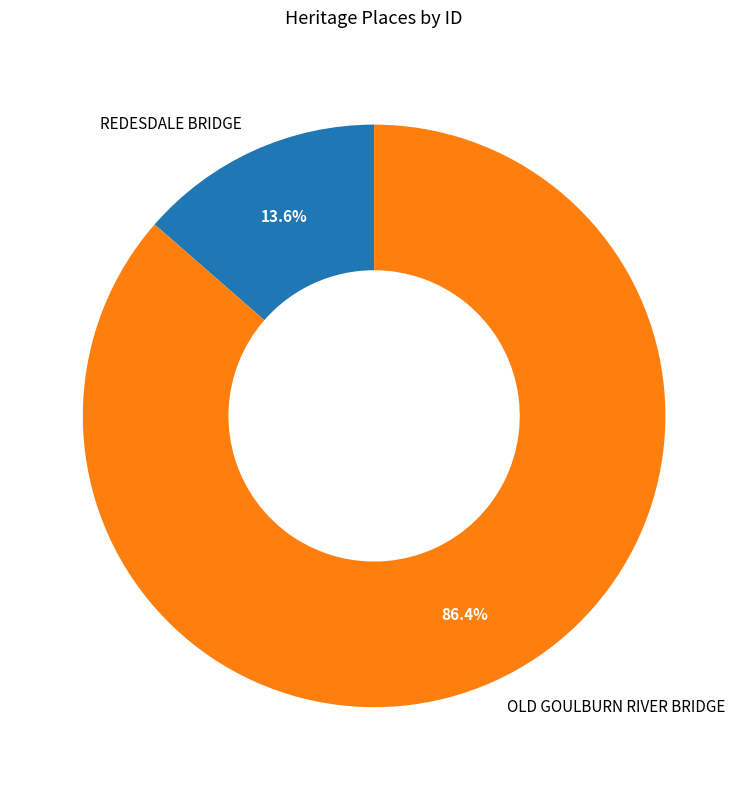

To the nearest percent, what is the average slice percentage?

50%